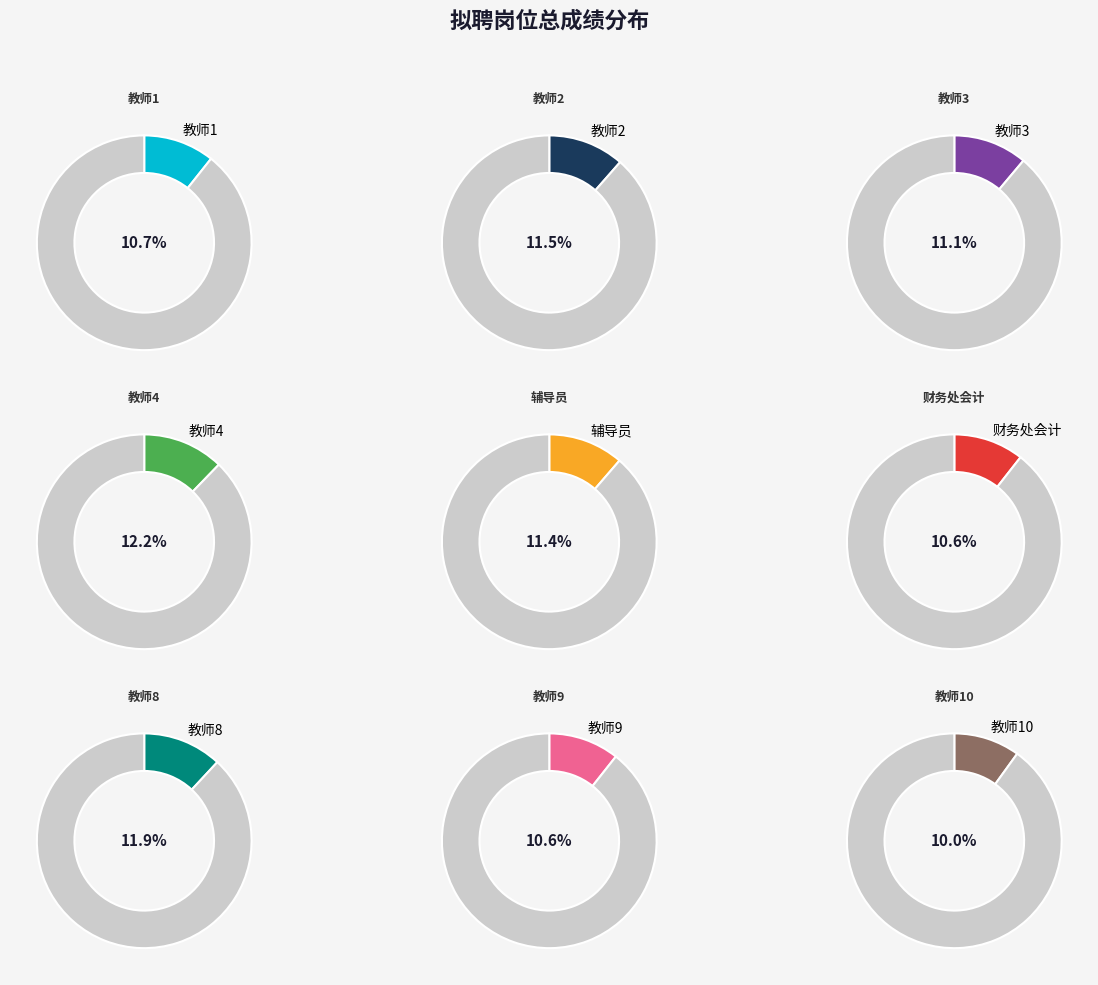

True or false: 财务处会计 accounts for 2% of the total.

False